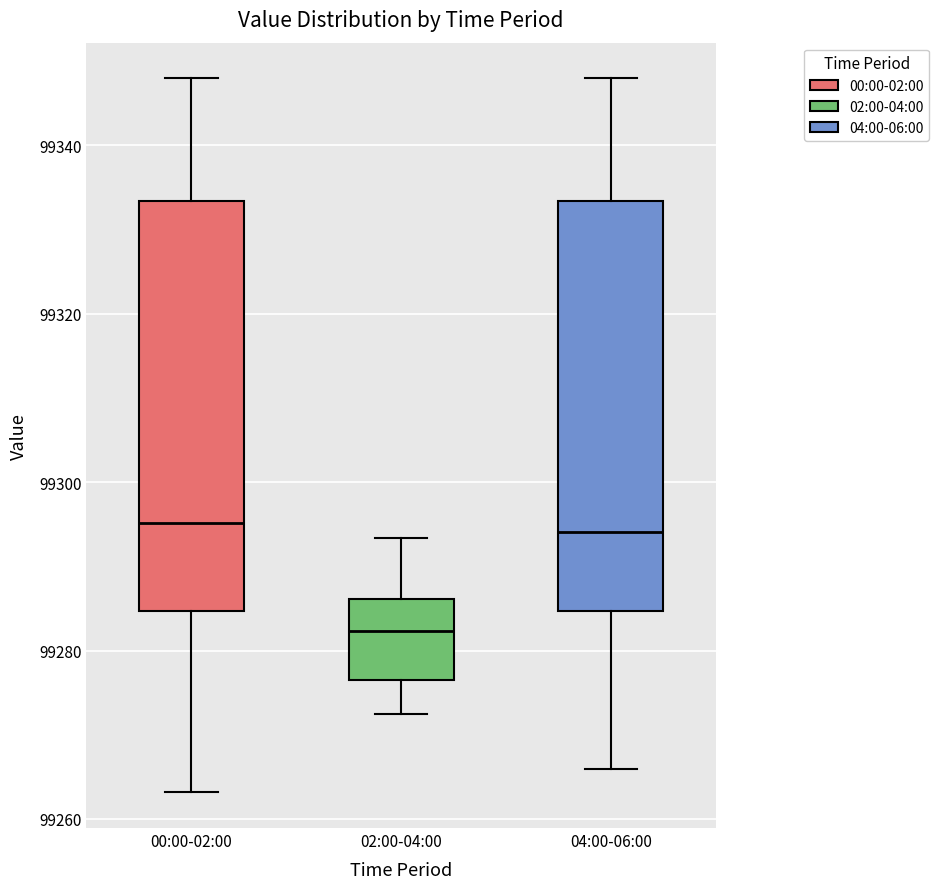

Reading left to right, read every box against the y-axis: the position of its median line, the range the box covers, and the ends of its whiskers. The values are not printed on the chart, so give them approximately, as read against the axis.

00:00-02:00: median 99296, box 99284 to 99334, whiskers 99264 to 99348
02:00-04:00: median 99282, box 99276 to 99286, whiskers 99272 to 99294
04:00-06:00: median 99294, box 99284 to 99334, whiskers 99266 to 99348